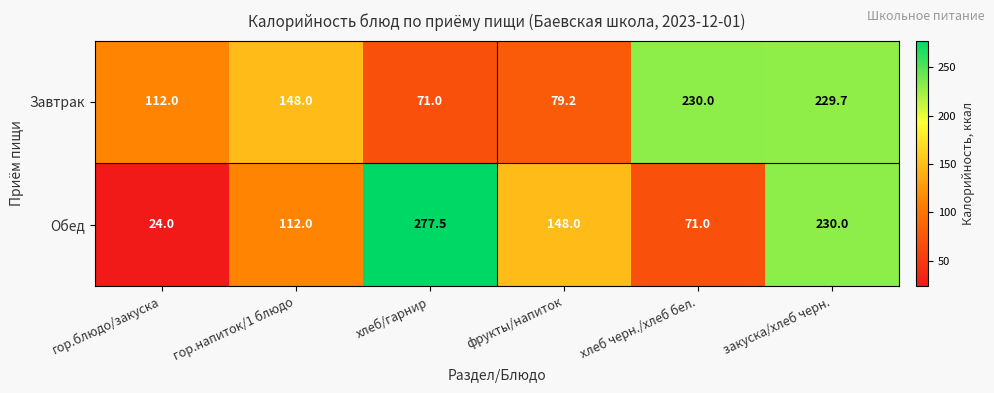

At which category is the sum across all series the highest?

закуска/хлеб черн.